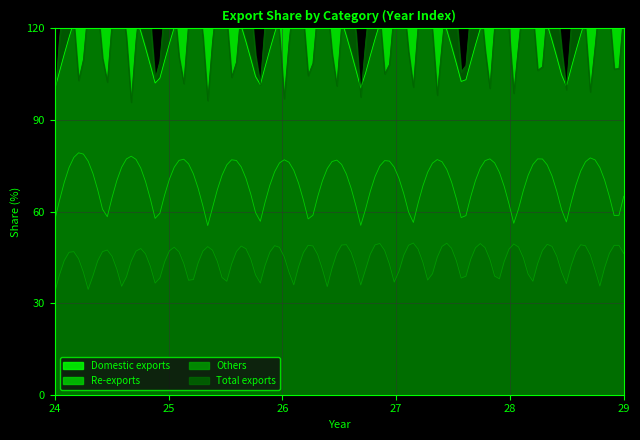

True or false: Re-exports has a value of 54.9 at 27.

True